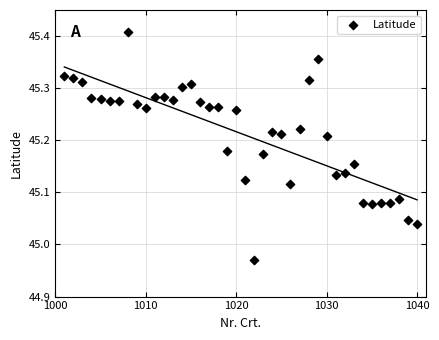

What is the range of X values (max minus min)?

39.0